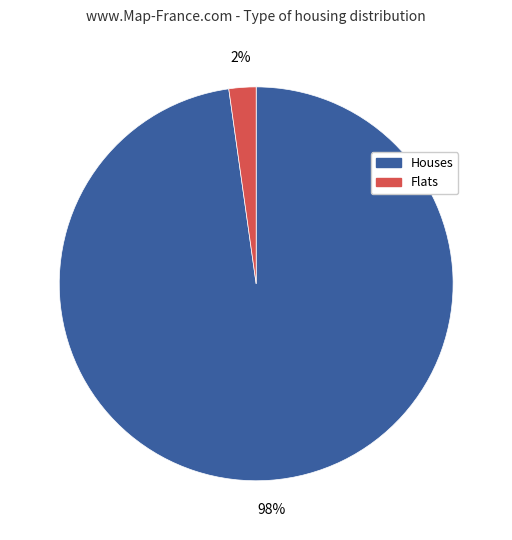

Is there a majority slice in this chart?

Yes